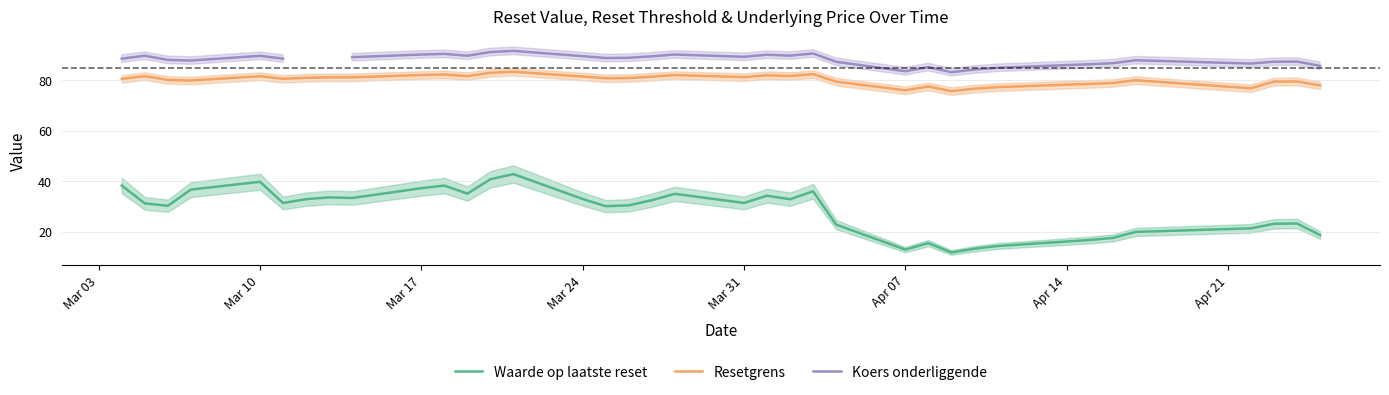

The Waarde op laatste reset series shows 39.9 at Mar 10. True or false?

True